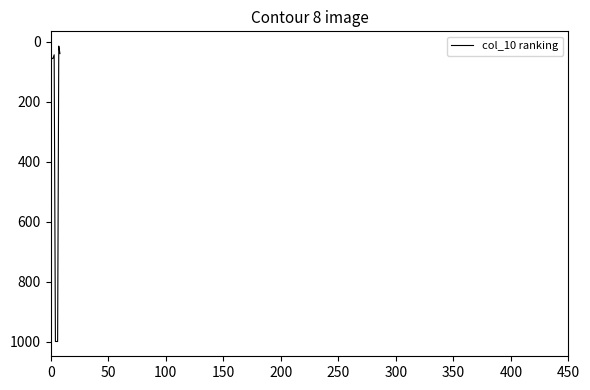

What is the maximum value shown in the chart?

999.0